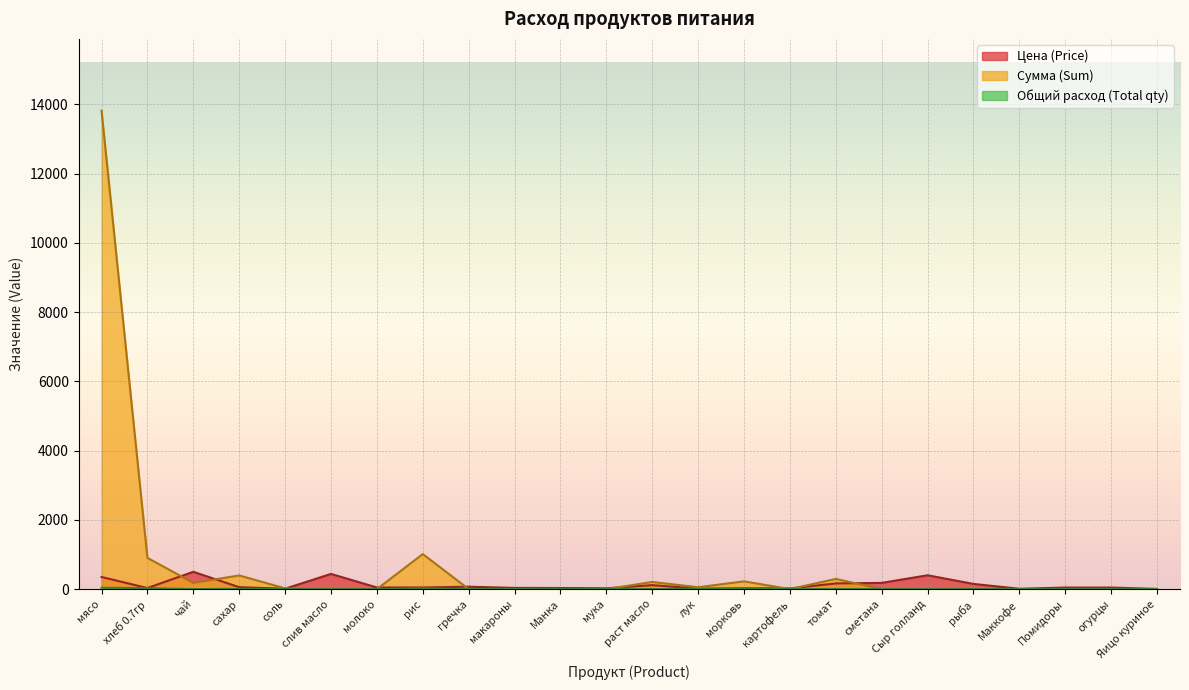

Where do Цена (Price) and Сумма (Sum) first cross each other?

хлеб 0.7гр and чай